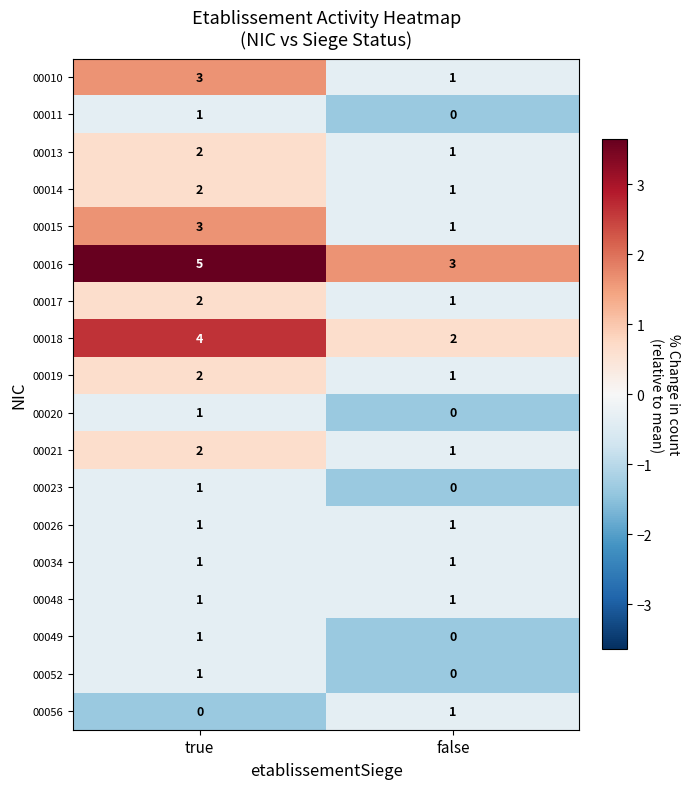

What is the difference between the highest and lowest values at true?

5